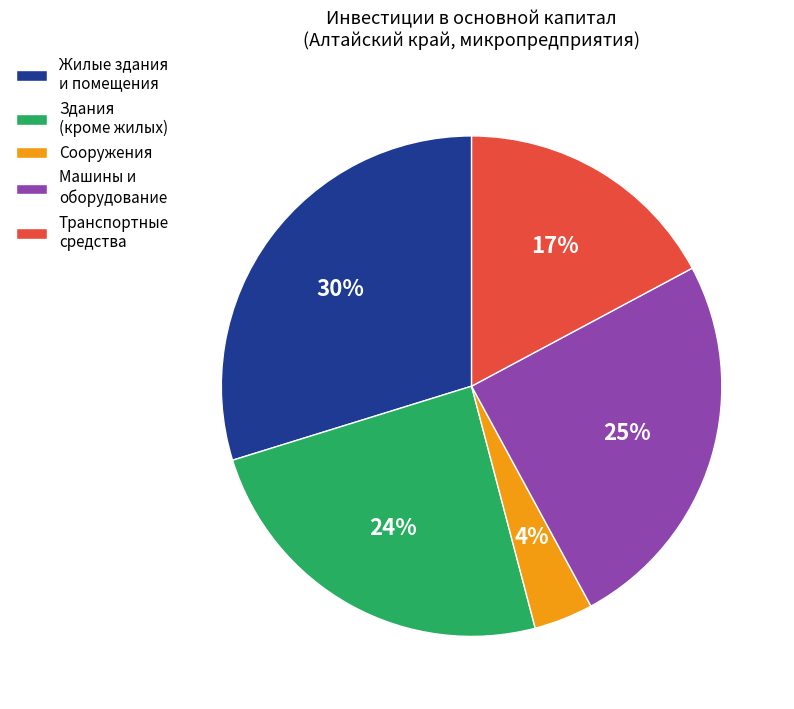

Is it true that Транспортные средства is 17% of the pie?

True